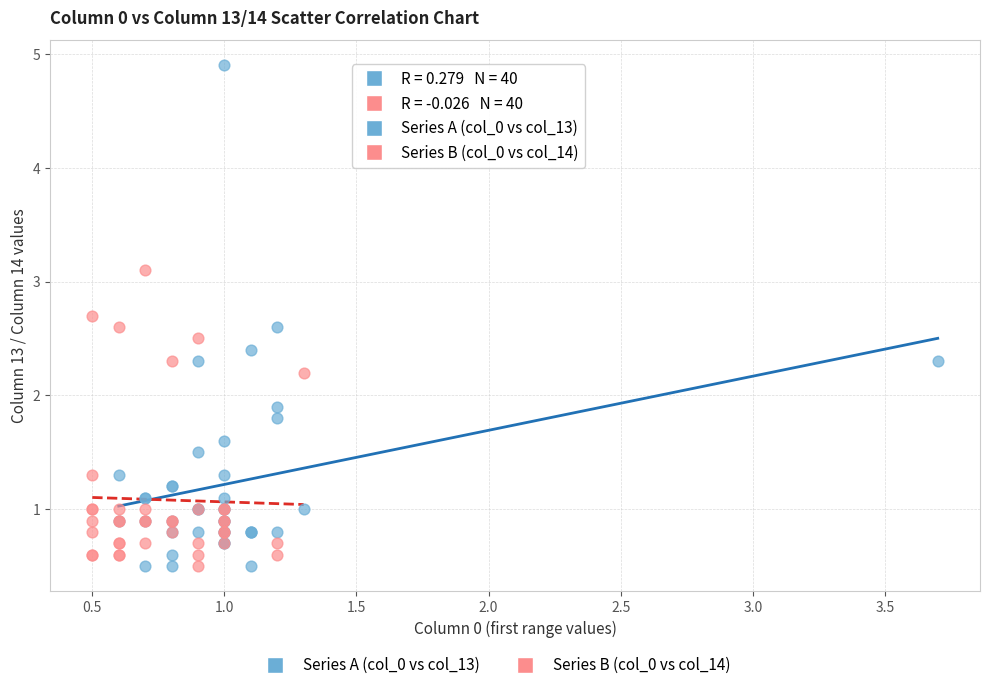

Which series has the widest spread of Y values?

Series A (col_0 vs col_13)